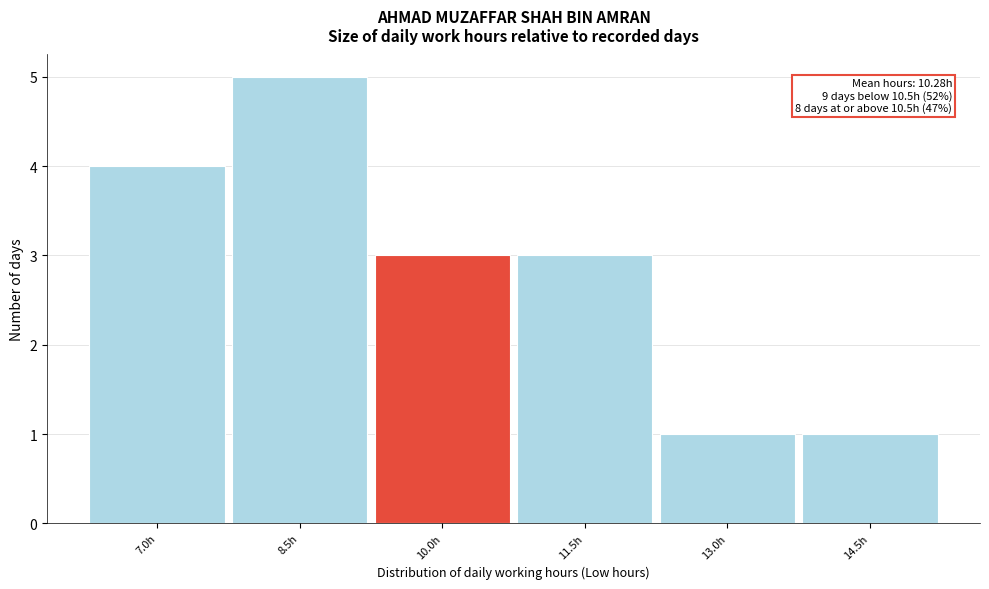

Reading right to left, transcribe all the data shown in this chart.

1	1	3	3	5	4